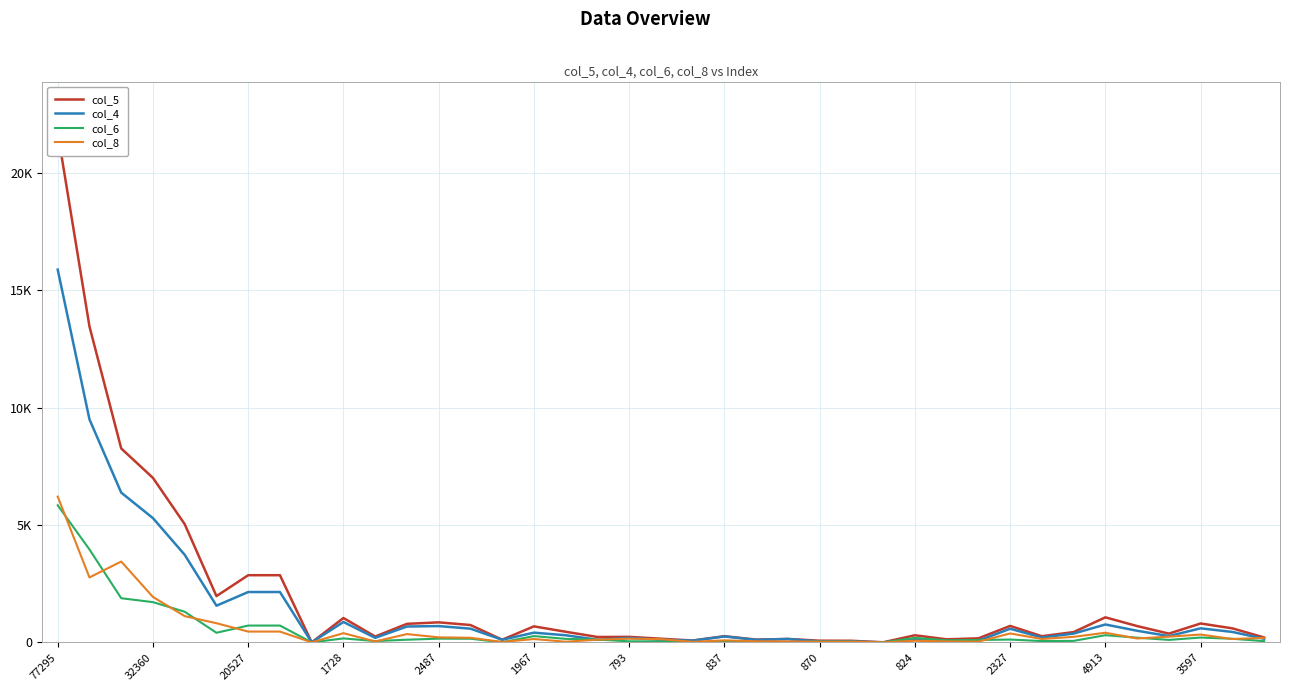

Is it true that col_8 equals 166 at 34?

True